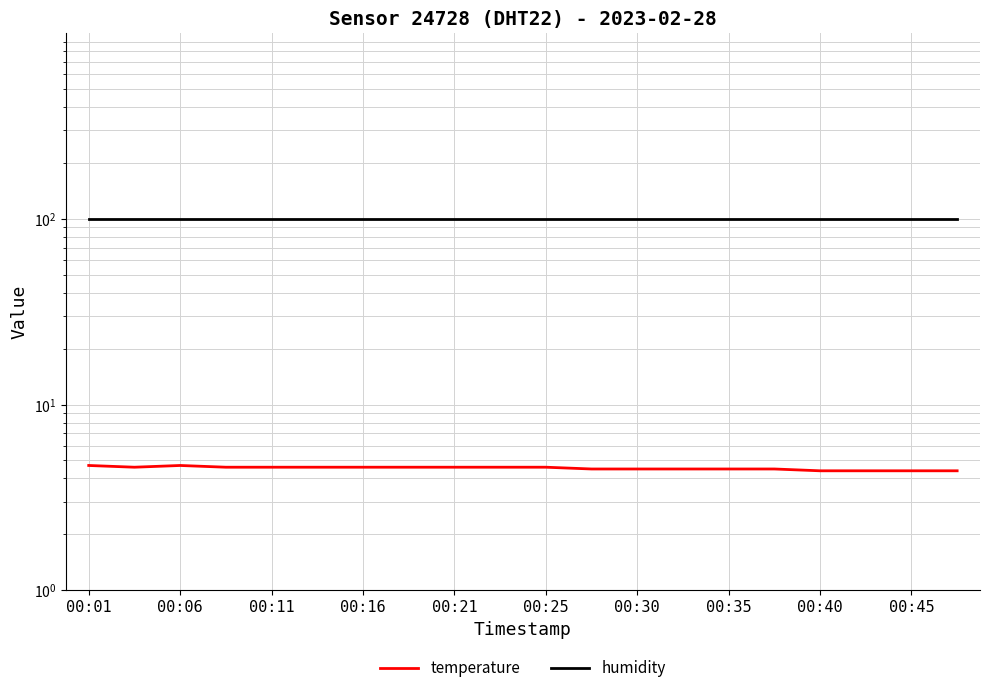

Count the number of data series in this chart.

2